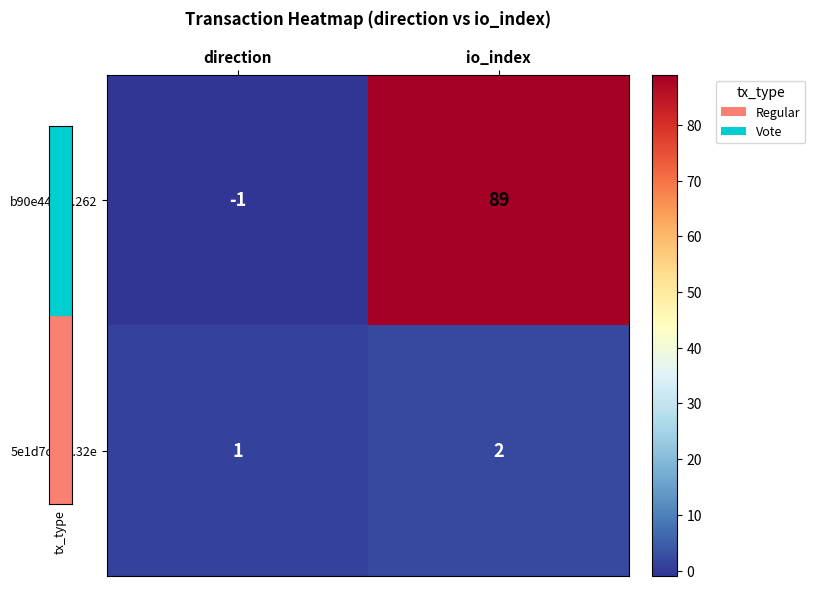

At which label is b90e449a...262 closest to 44?

direction